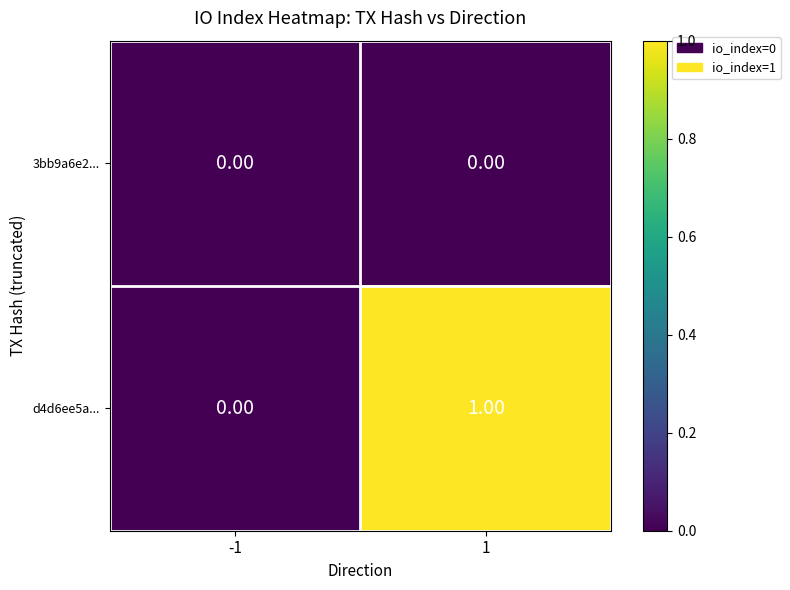

Rank the series at 1 from lowest to highest value.

3bb9a6e2..., d4d6ee5a...